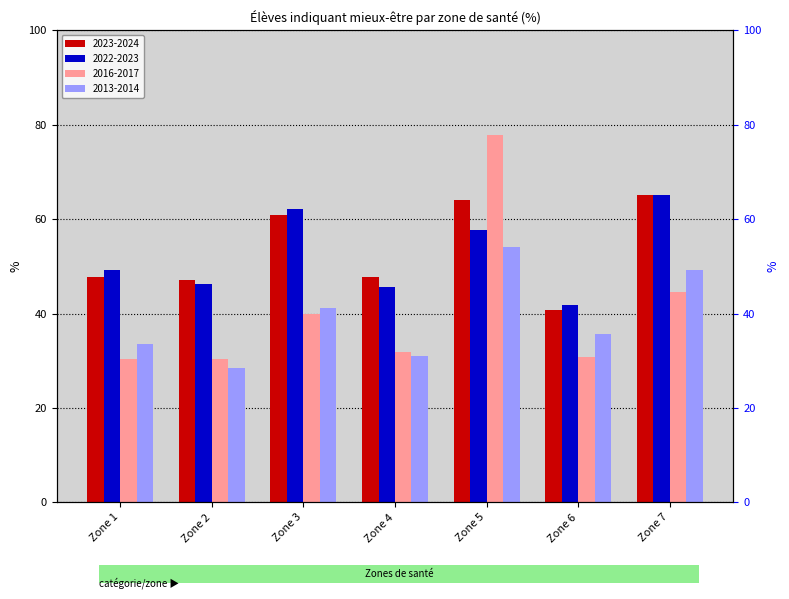

What is the difference between the 2013-2014 values at Zone 3 and Zone 5?

12.8